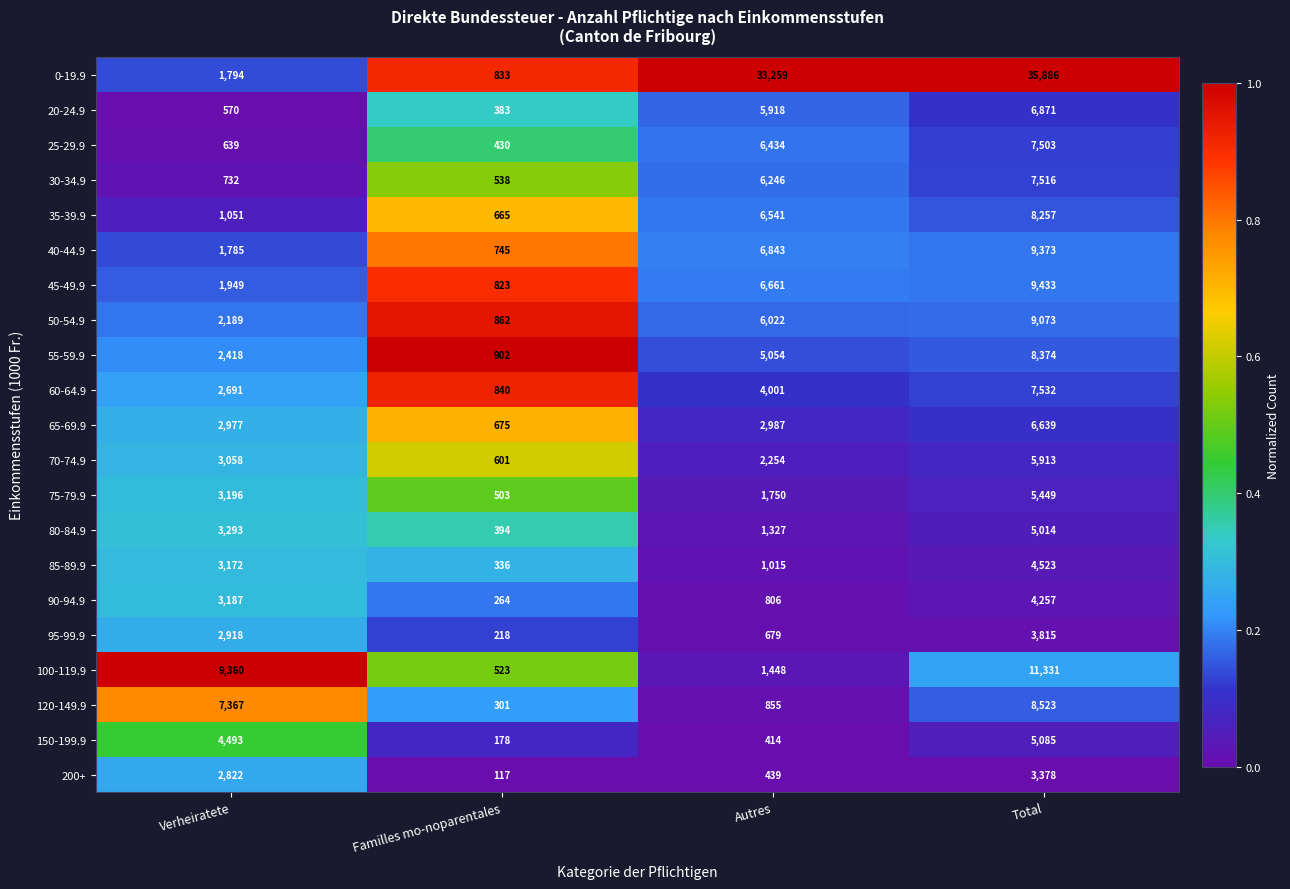

True or false: 85-89.9 has a value of 7917 at Total.

False